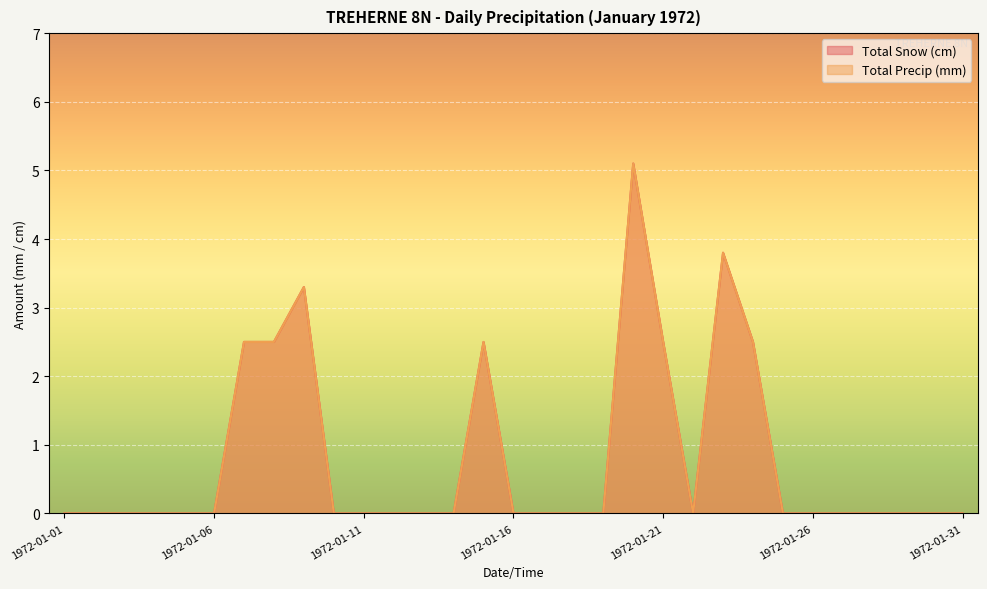

What is the sum of all Total Precip (mm) values?

24.7